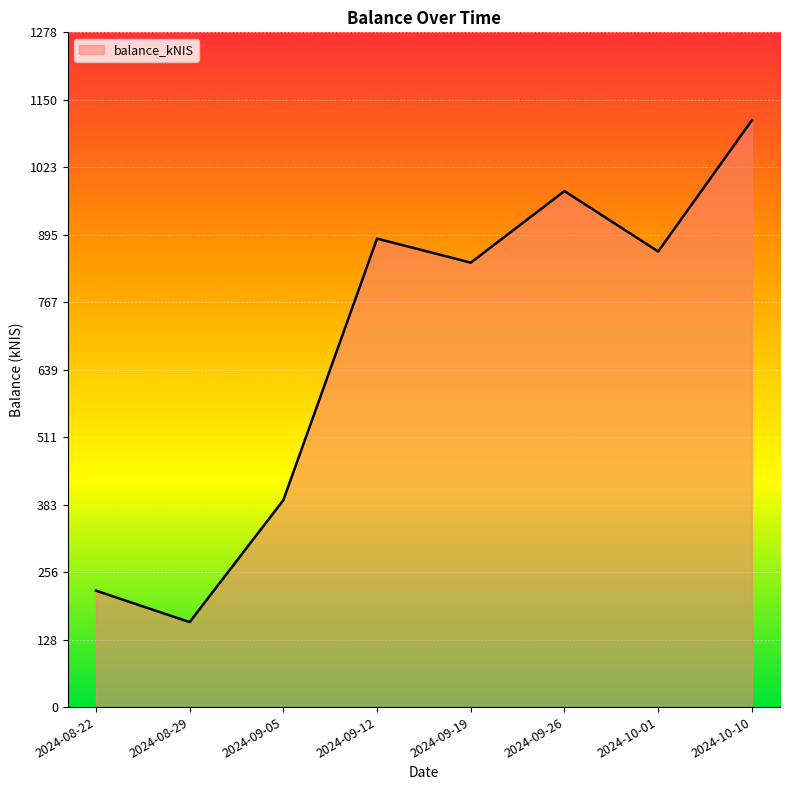

Where is the first local maximum?

2024-09-12